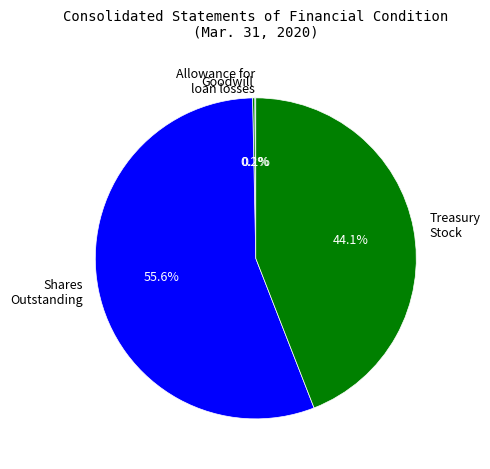

Which slice represents more than half of the pie?

Shares Outstanding